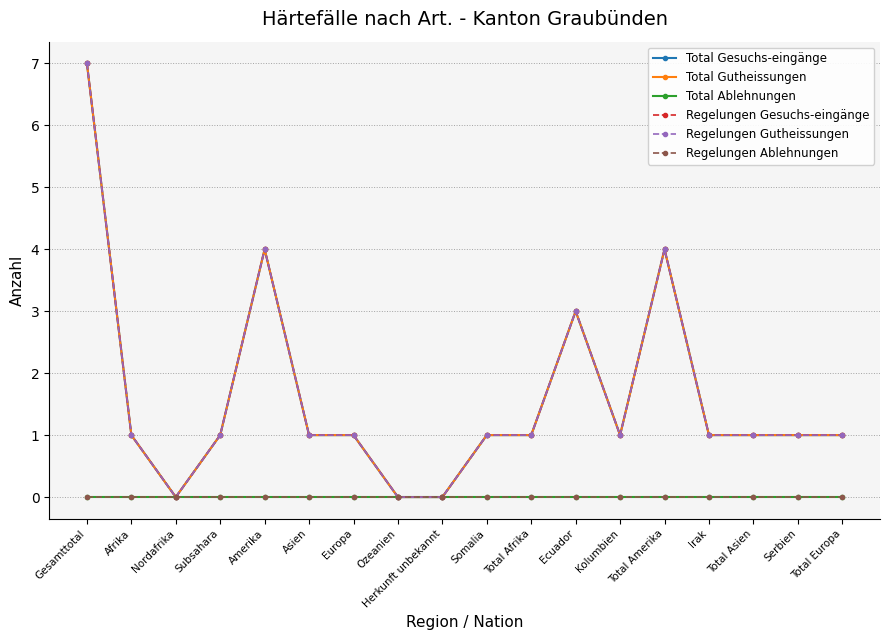

Which series changed the most between Total Afrika and Total Asien?

Total Gesuchs-eingänge